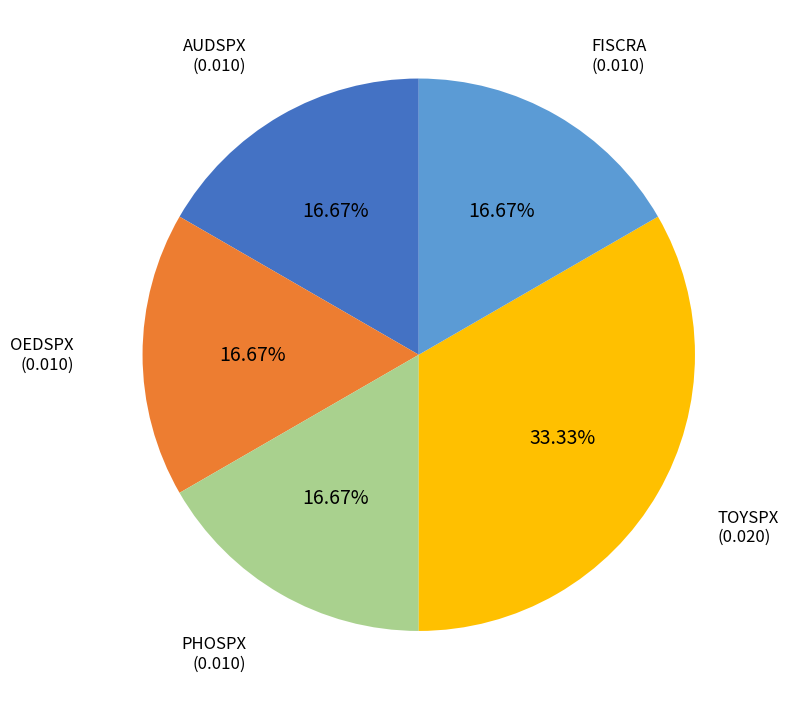

How many slices are in this pie chart?

5